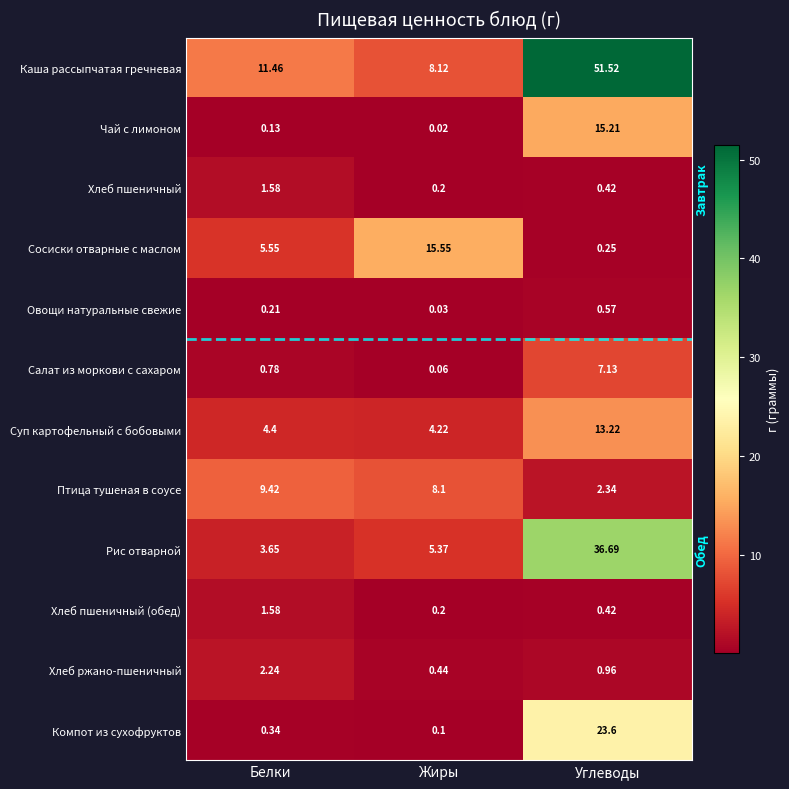

Which series has the largest total across all categories?

Каша рассыпчатая гречневая